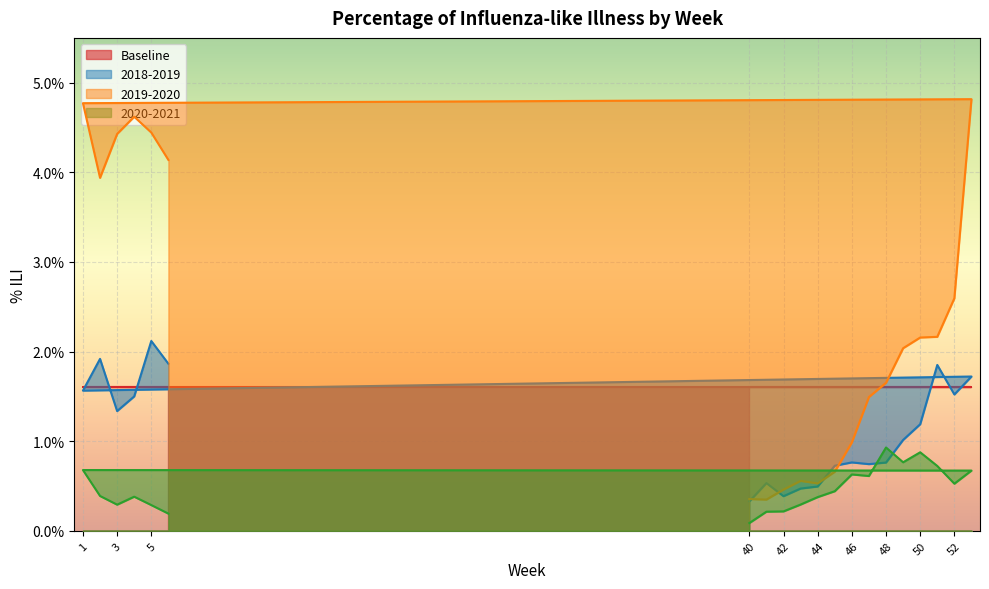

How many interior local valleys does the 2018-2019 series have?

5